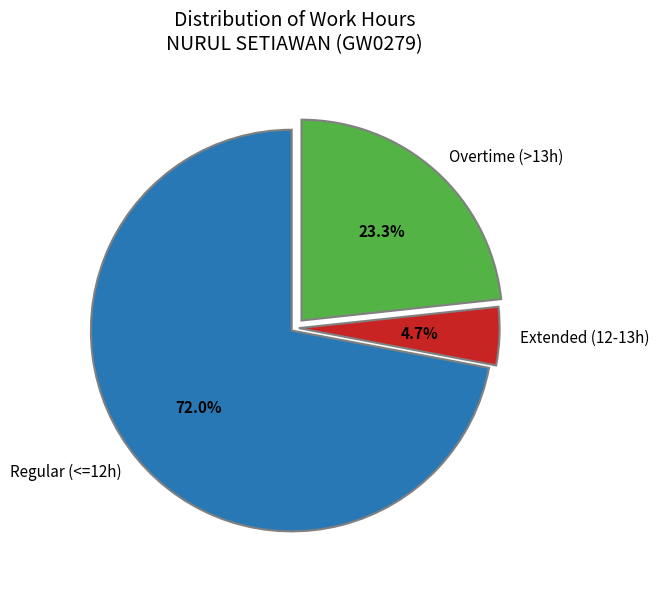

Combined, what portion of the pie is Overtime (>13h) and Regular (<=12h)?

95.3%